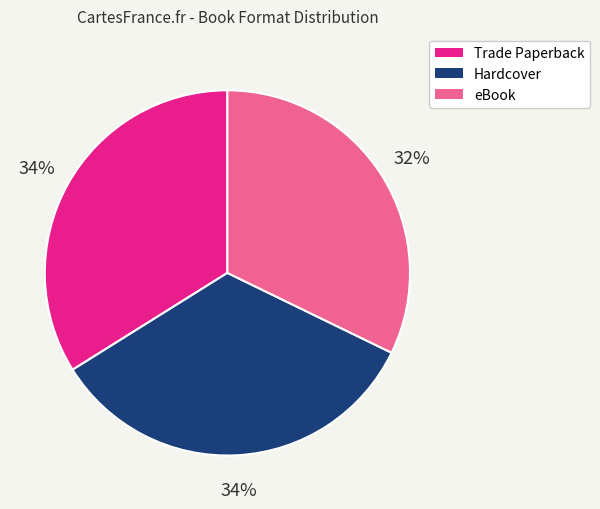

How many slices are in this pie chart?

3